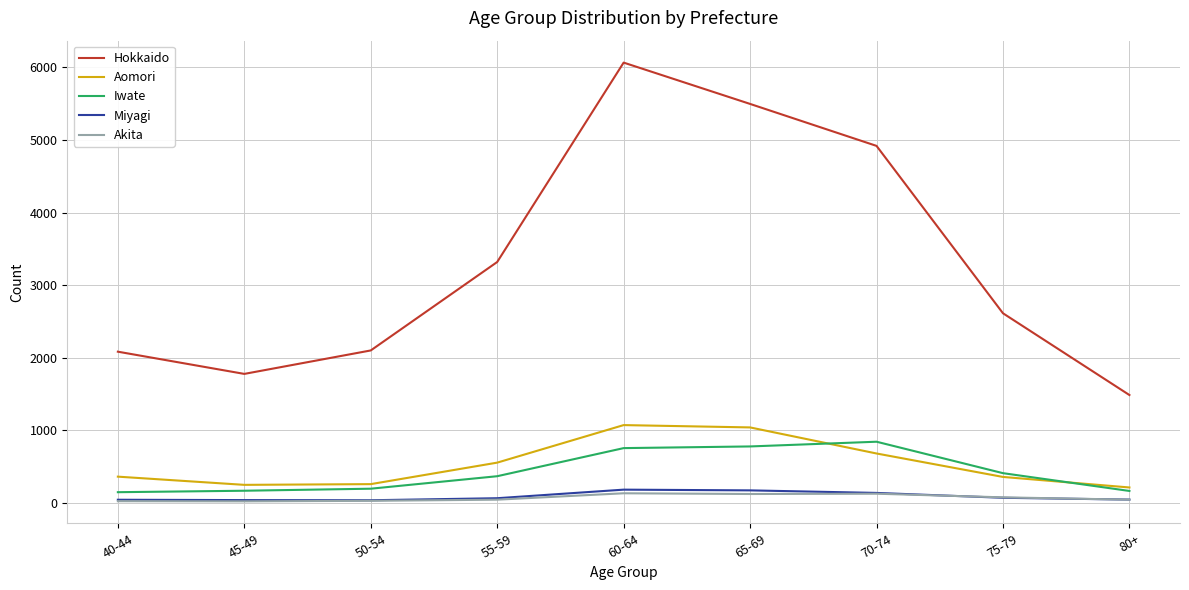

Read the Hokkaido value at 70-74, to the nearest 100.

4900